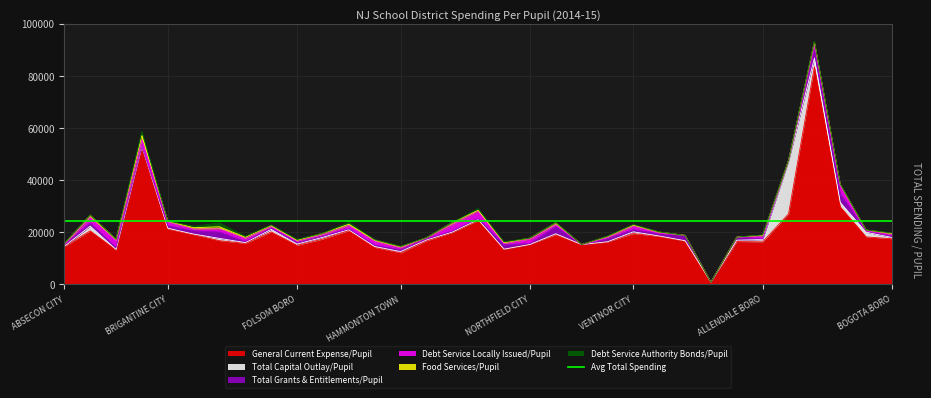

How many values in Total Capital Outlay/Pupil are above zero?

31